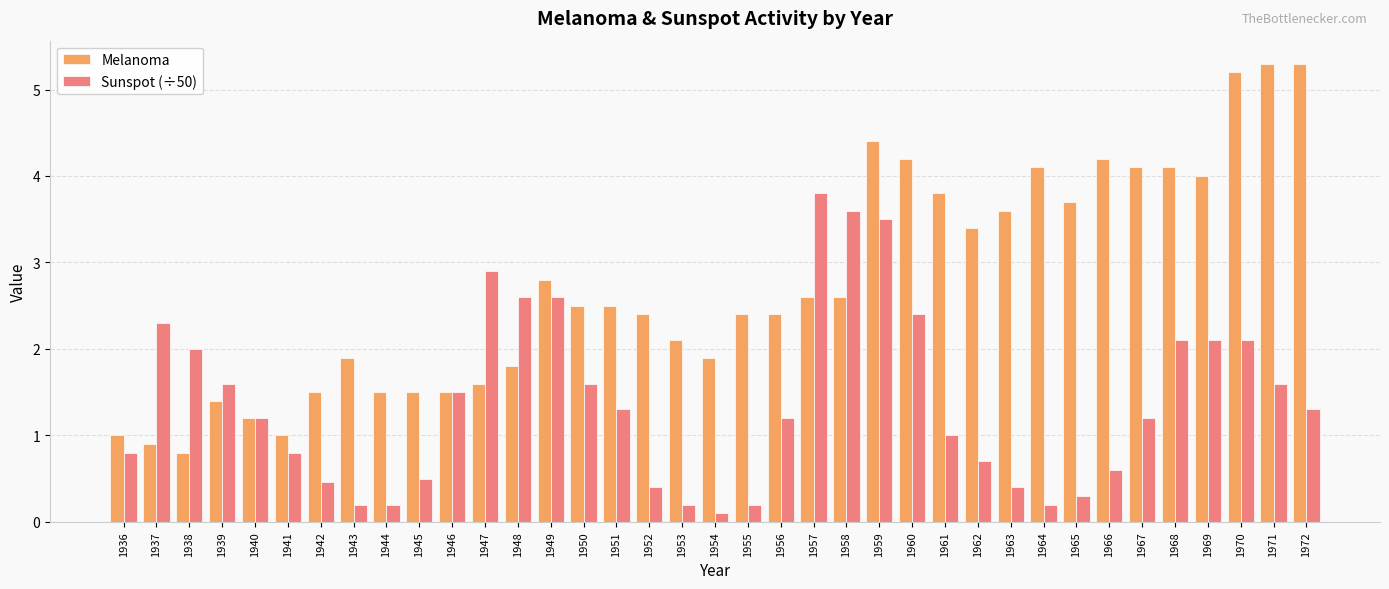

Which series has the largest total across all categories?

Melanoma